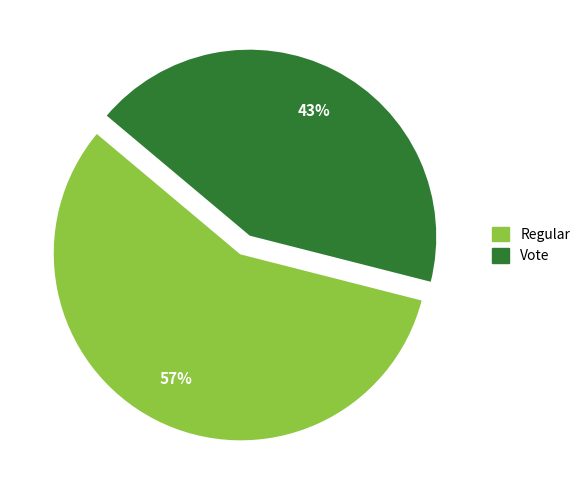

How many slices are in this pie chart?

2